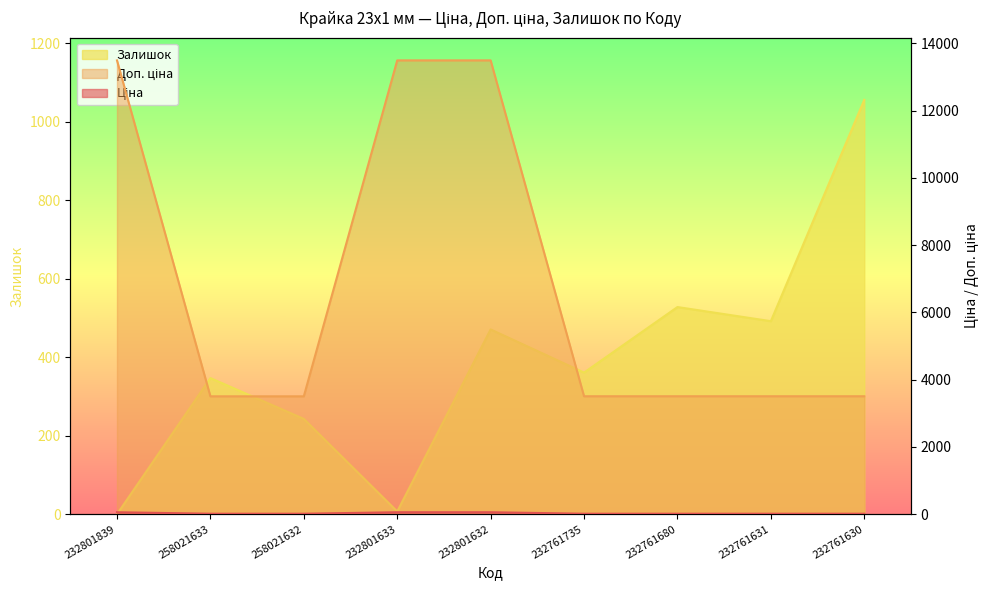

At which label does Доп. ціна reach its peak?

232801839